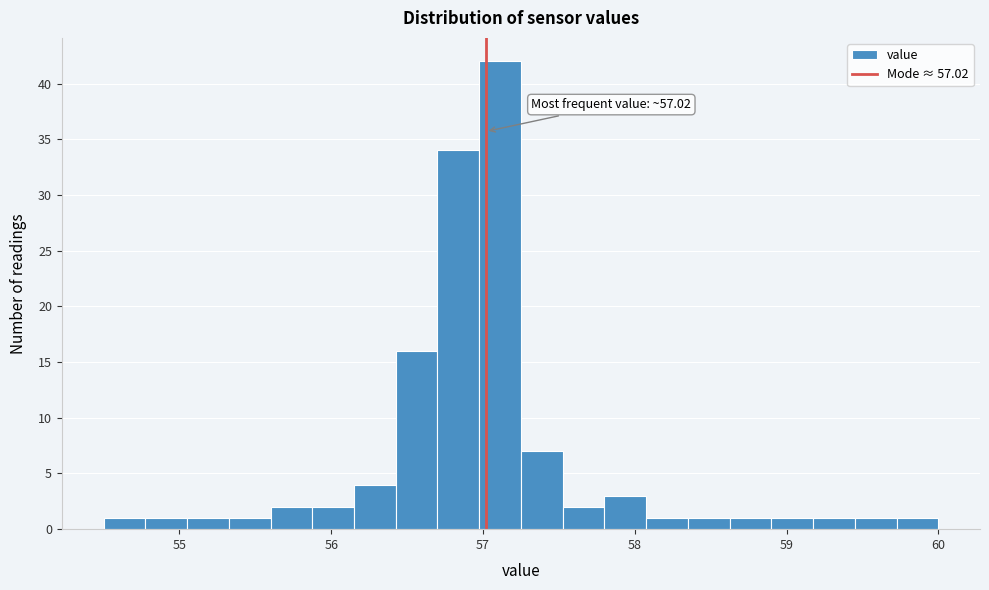

Around what value on the x-axis is the tallest bar? Give the approximate position of its centre, as read against the axis.

57.1